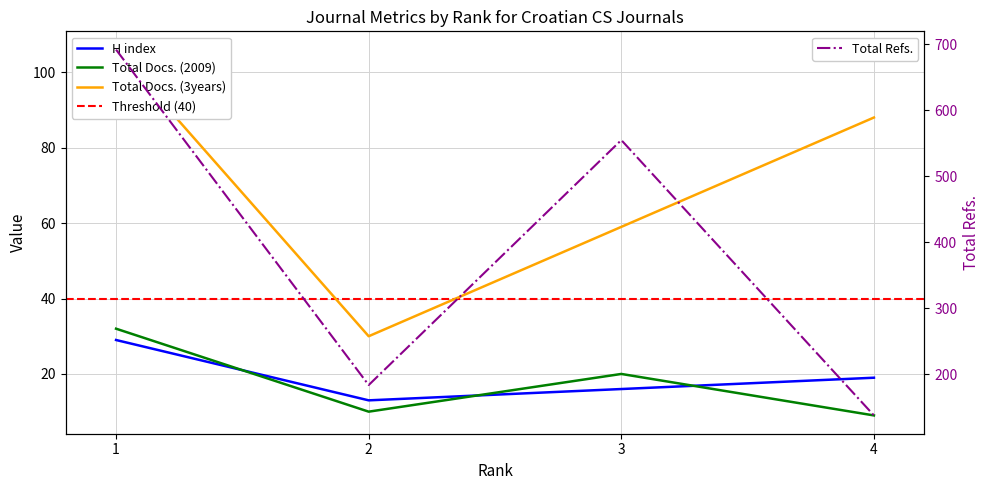

What is the maximum value shown in the chart?

106